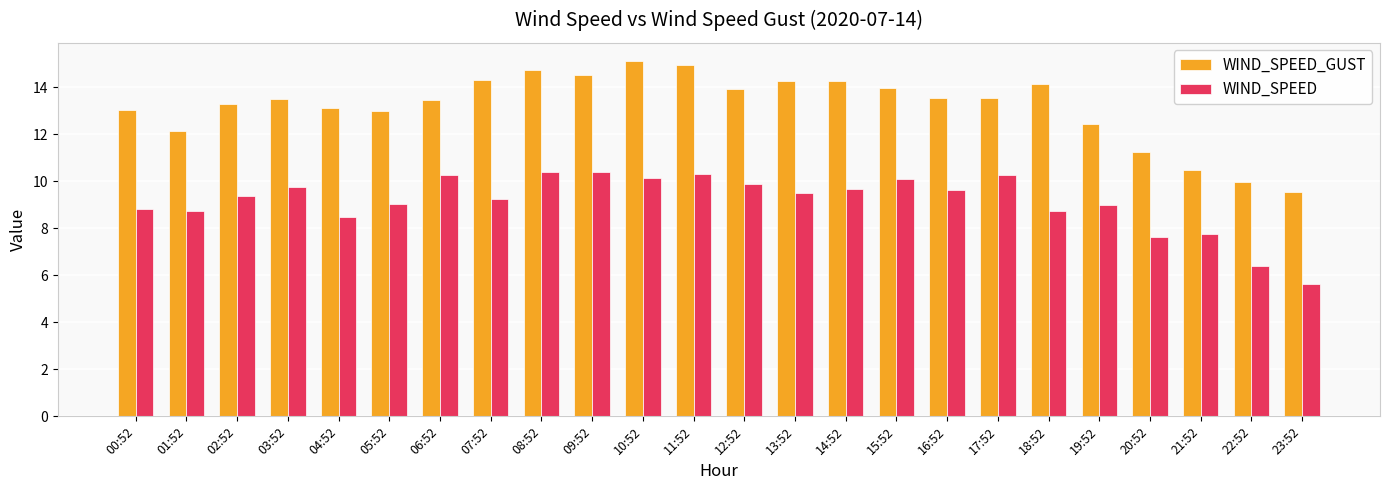

True or false: WIND_SPEED_GUST has a value of 7.9 at 15:52.

False